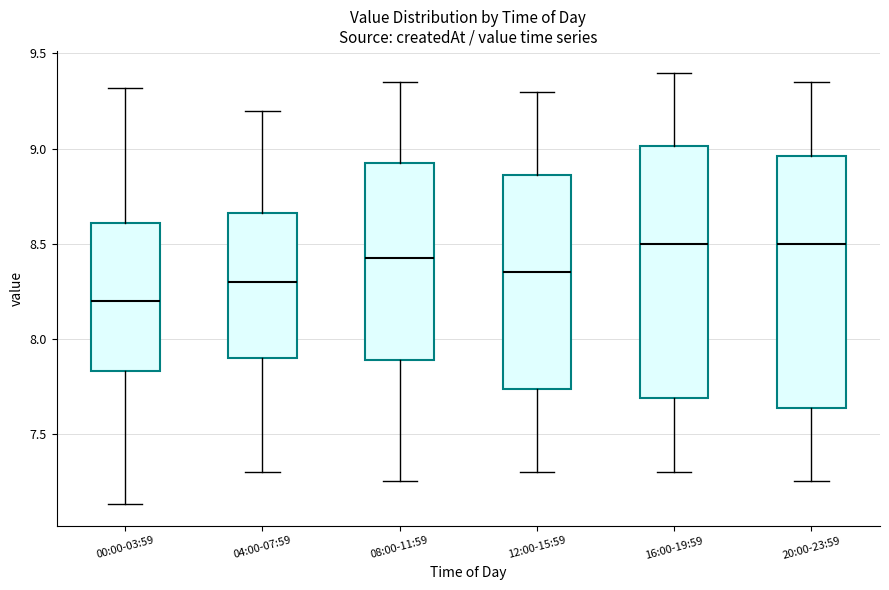

Reading left to right, read every box against the y-axis: the position of its median line, the range the box covers, and the ends of its whiskers. The values are not printed on the chart, so give them approximately, as read against the axis.

00:00-03:59: median 8.20, box 7.85 to 8.60, whiskers 7.15 to 9.30
04:00-07:59: median 8.30, box 7.90 to 8.65, whiskers 7.30 to 9.20
08:00-11:59: median 8.45, box 7.90 to 8.95, whiskers 7.25 to 9.35
12:00-15:59: median 8.35, box 7.75 to 8.85, whiskers 7.30 to 9.30
16:00-19:59: median 8.50, box 7.70 to 9.00, whiskers 7.30 to 9.40
20:00-23:59: median 8.50, box 7.65 to 8.95, whiskers 7.25 to 9.35